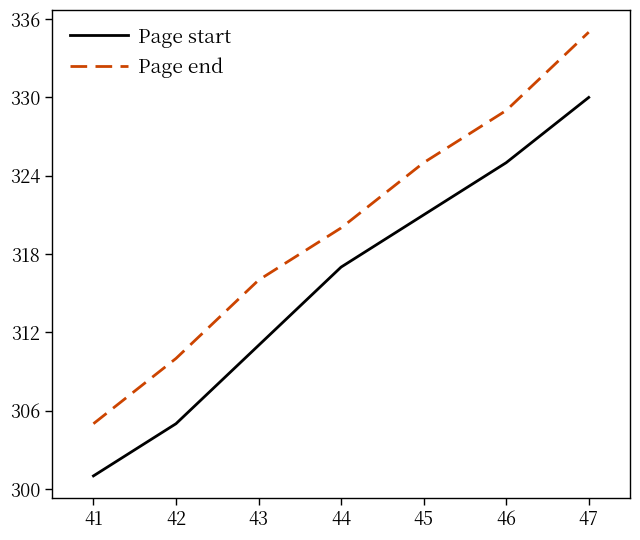

Reading left to right, transcribe all the data shown in this chart.

Page start: 41=301	42=305	43=311	44=317	45=321	46=325	47=330
Page end: 41=305	42=310	43=316	44=320	45=325	46=329	47=335